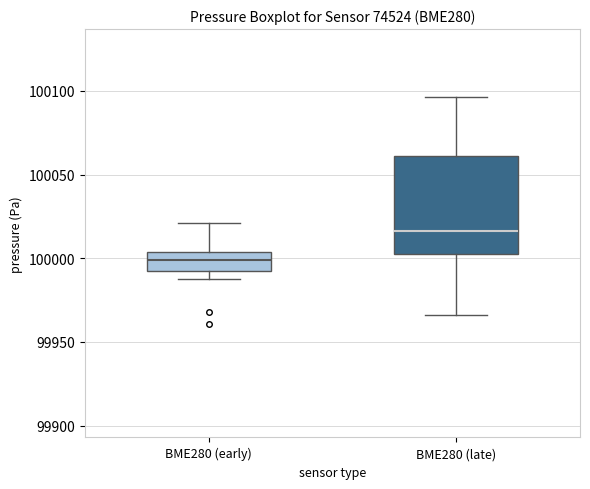

Which box's median line is the lowest?

BME280 (early)